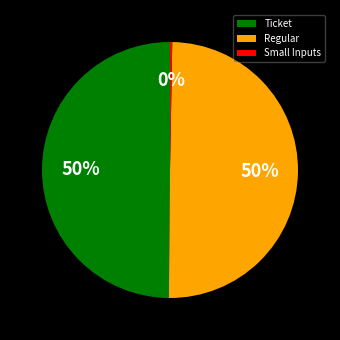

The Ticket slice represents 43% of the pie. True or false?

False